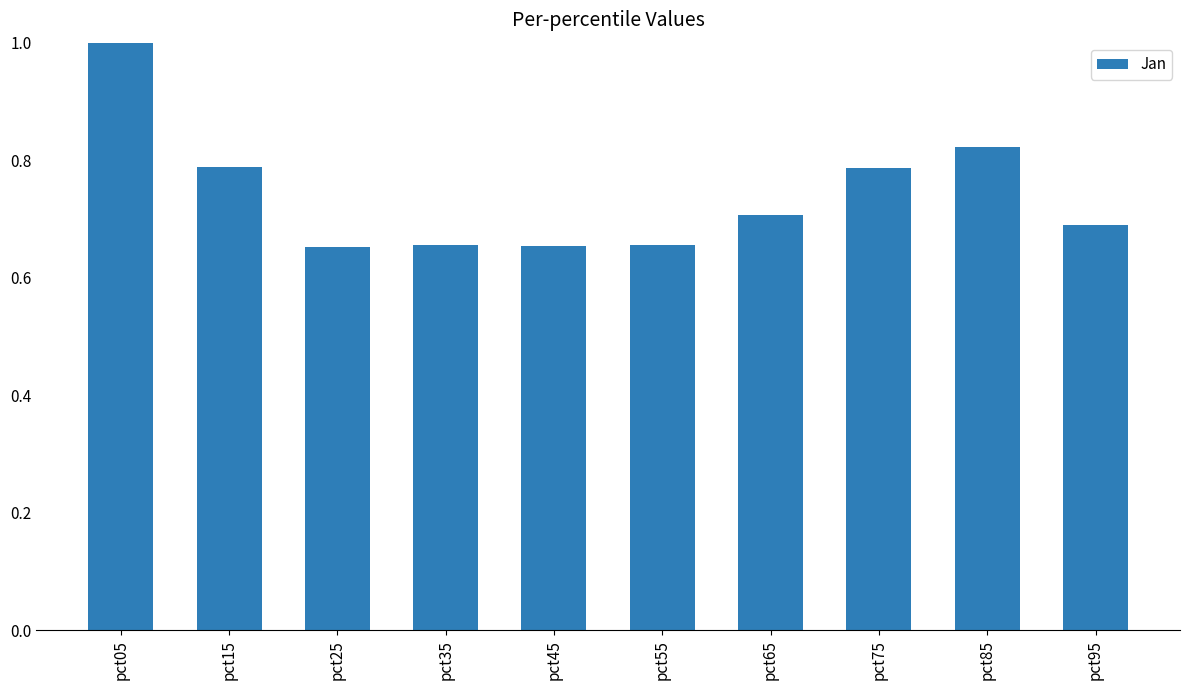

What is the value of the 6th bar from the left?

0.7